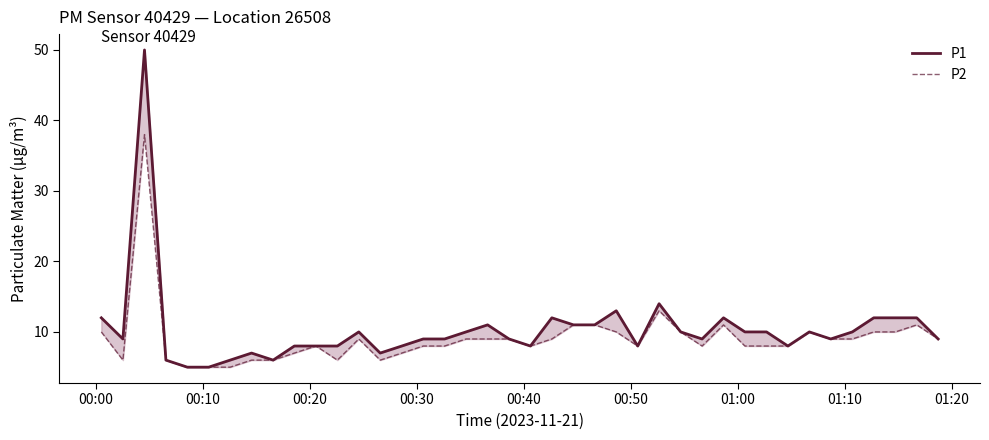

How many interior local valleys does the P1 series have?

8